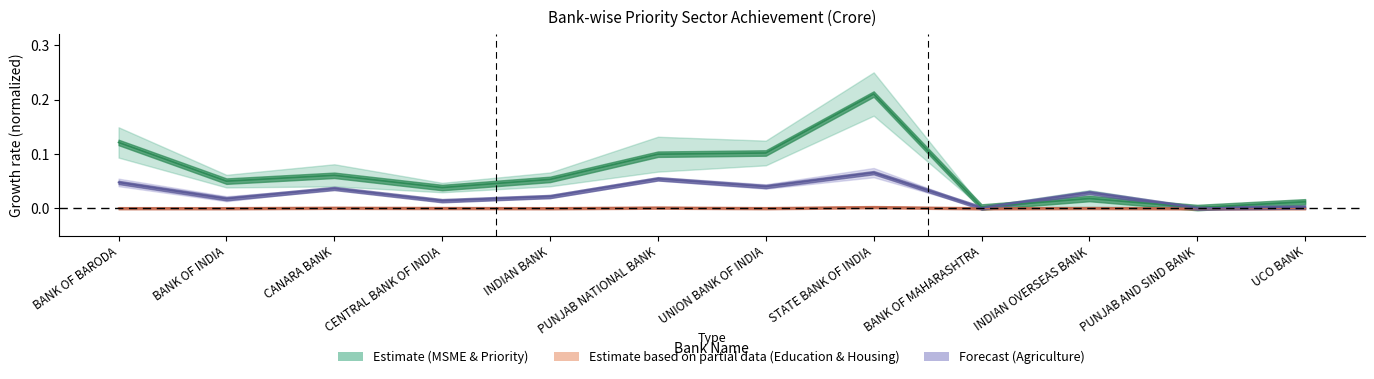

What is the difference between the Estimate (MSME & Priority) values at INDIAN OVERSEAS BANK and UNION BANK OF INDIA?

0.1